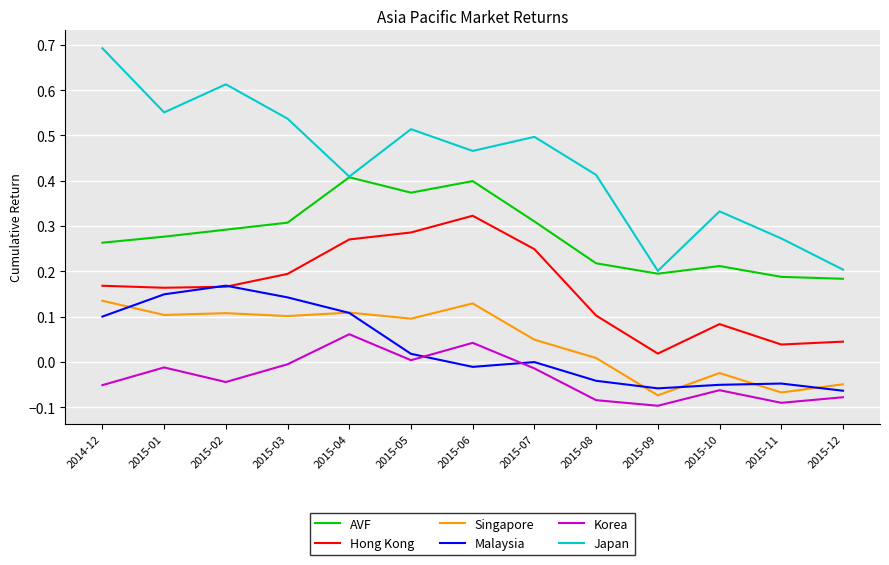

What position from the left is 2015-01?

2